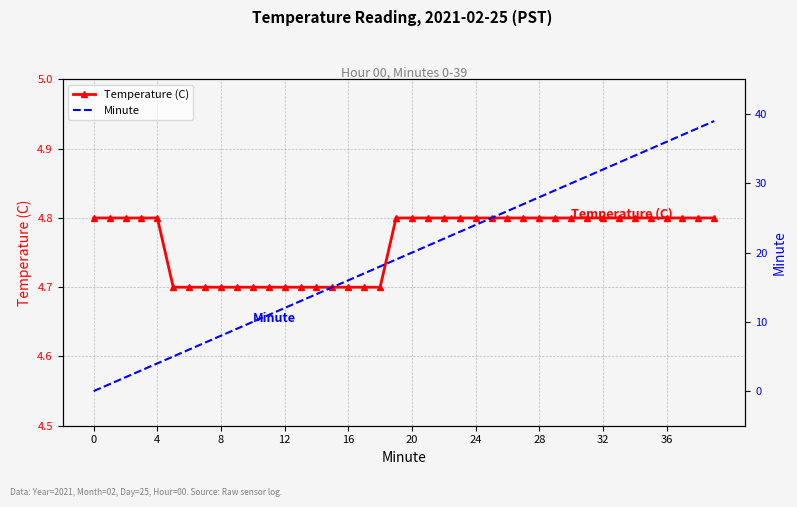

Is this an area chart (filled region under the line)?

No